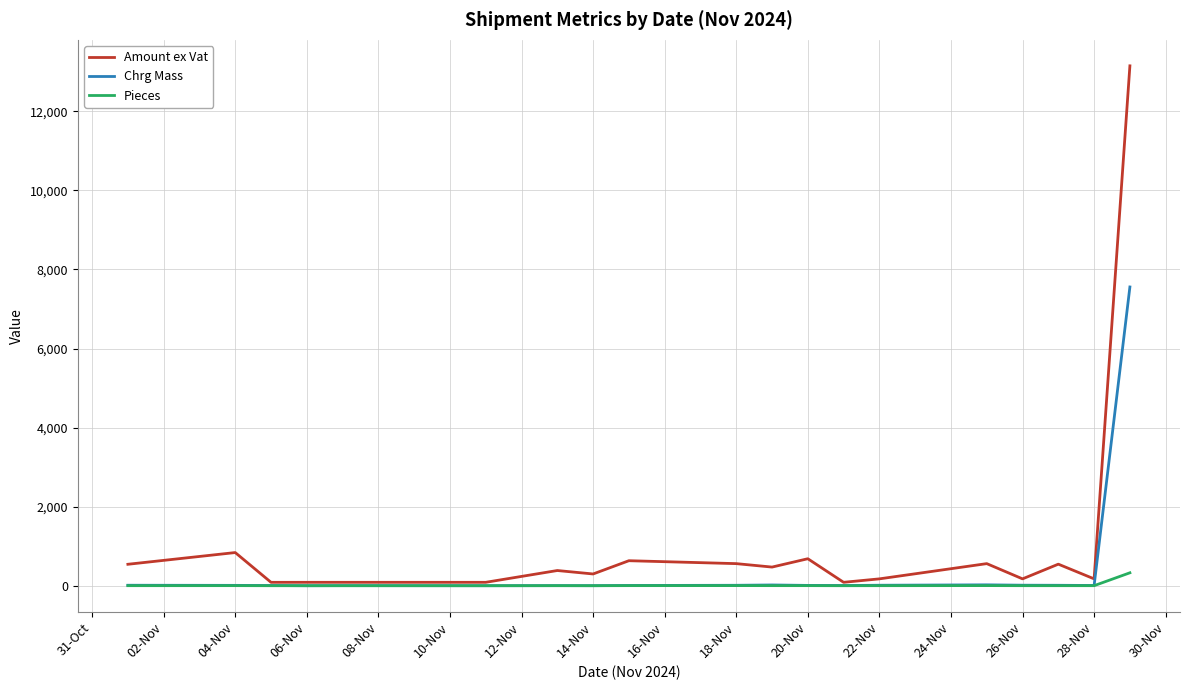

Which series has the widest spread of values?

Amount ex Vat